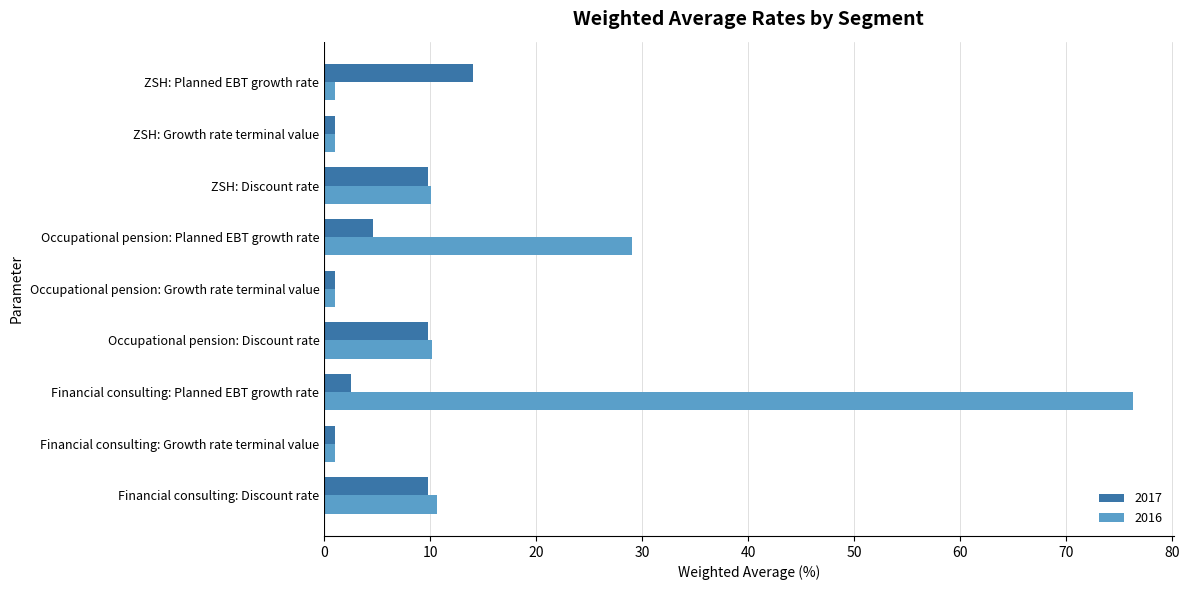

What is the difference between the maximum and second lowest values in the 2016 series?

75.3